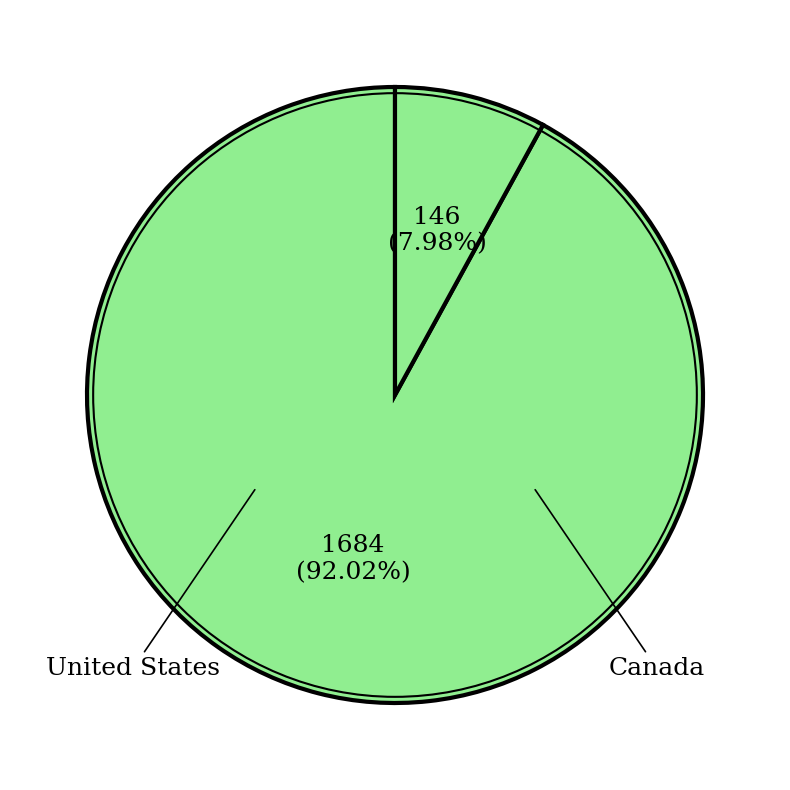

What is the largest slice in the pie chart?

United States